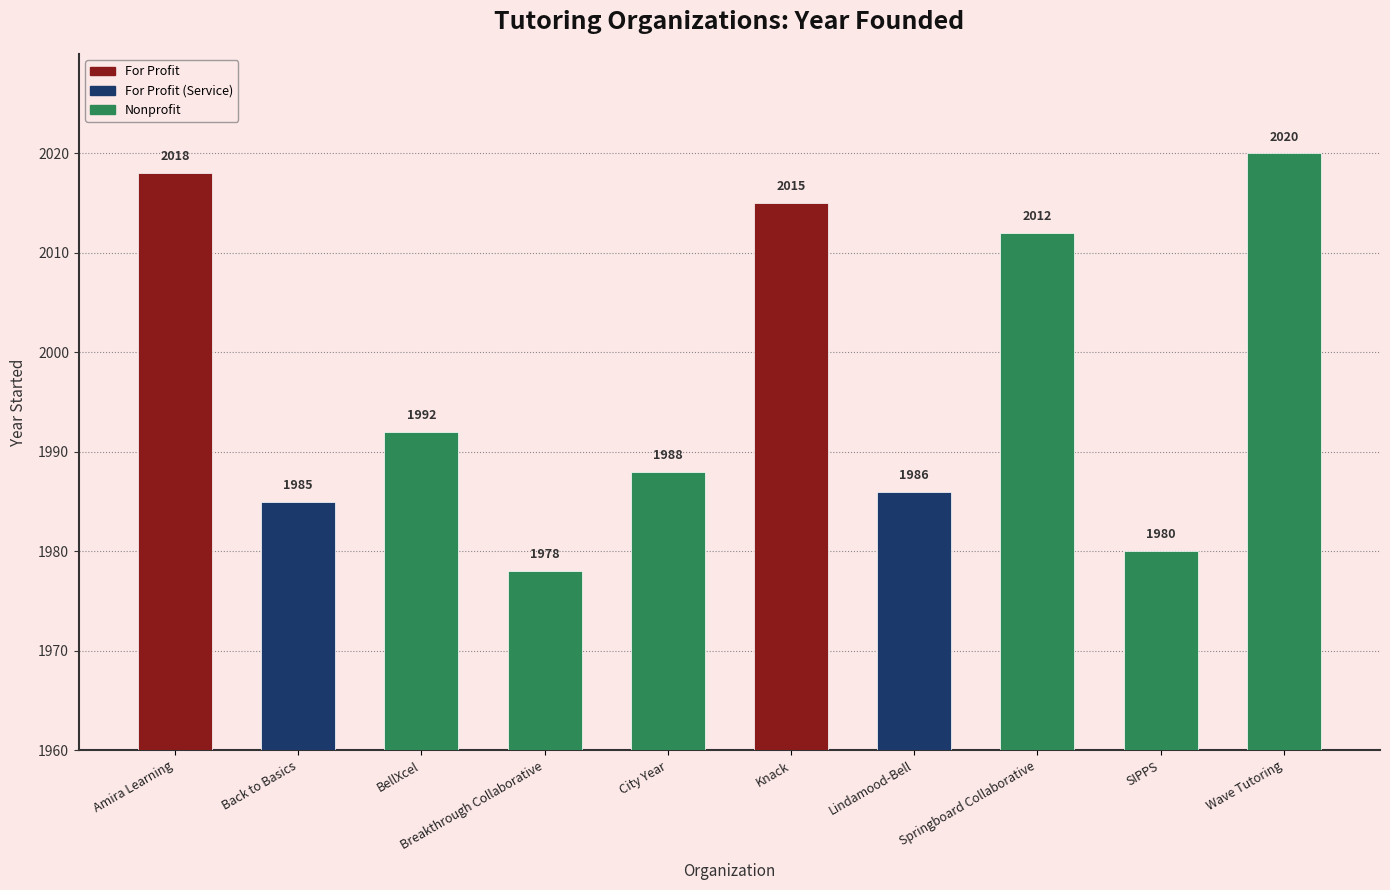

List the labels in order of value, largest first.

Wave Tutoring, Amira Learning, Knack, Springboard Collaborative, BellXcel, City Year, Lindamood-Bell, Back to Basics, SIPPS, Breakthrough Collaborative